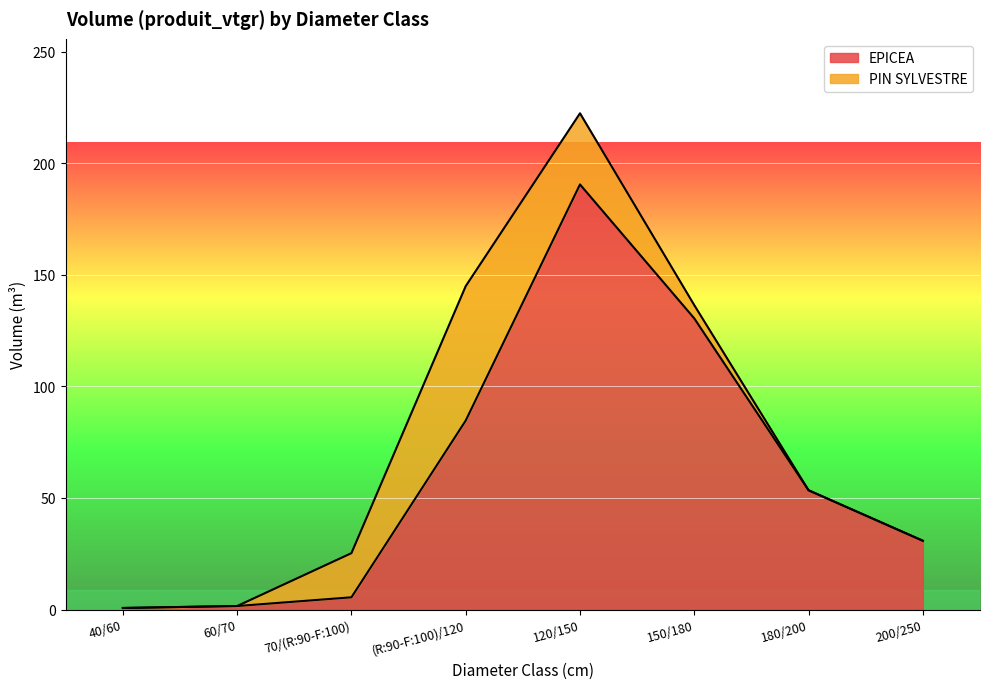

The chart shows a value of 263.0 at 120/150. True or false?

False